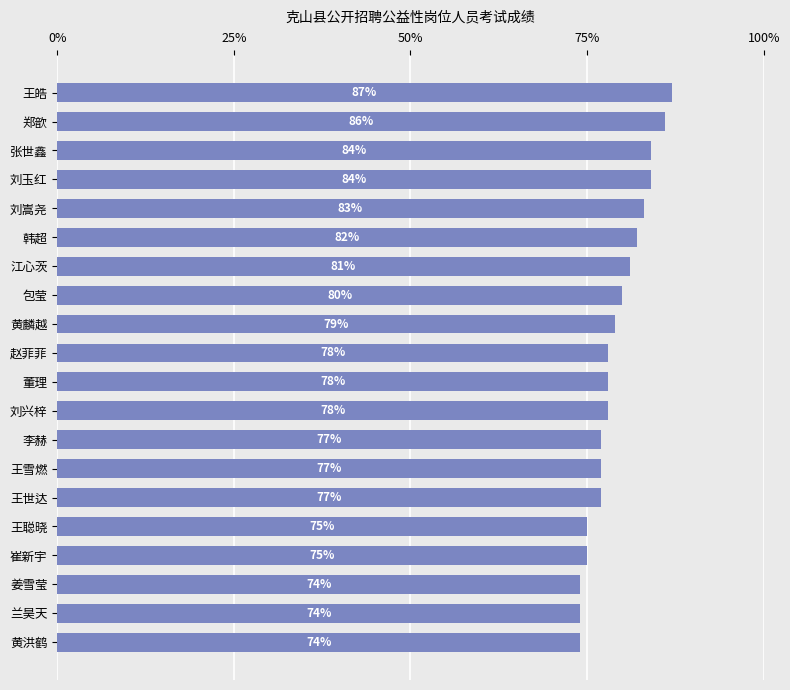

Count the number of data series in this chart.

1